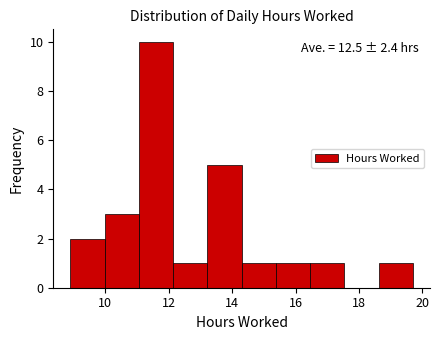

Over which range of the x-axis is the bar tallest?

11.06 to 12.14